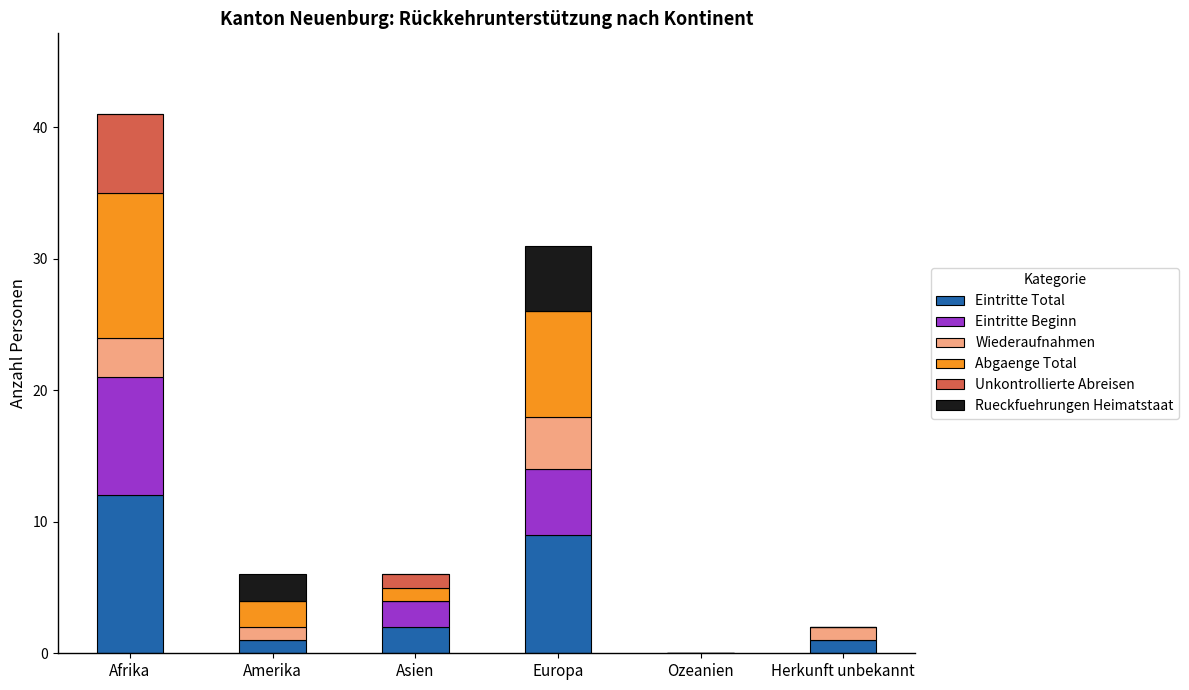

Is it true that Eintritte Total equals -6 at Ozeanien?

False